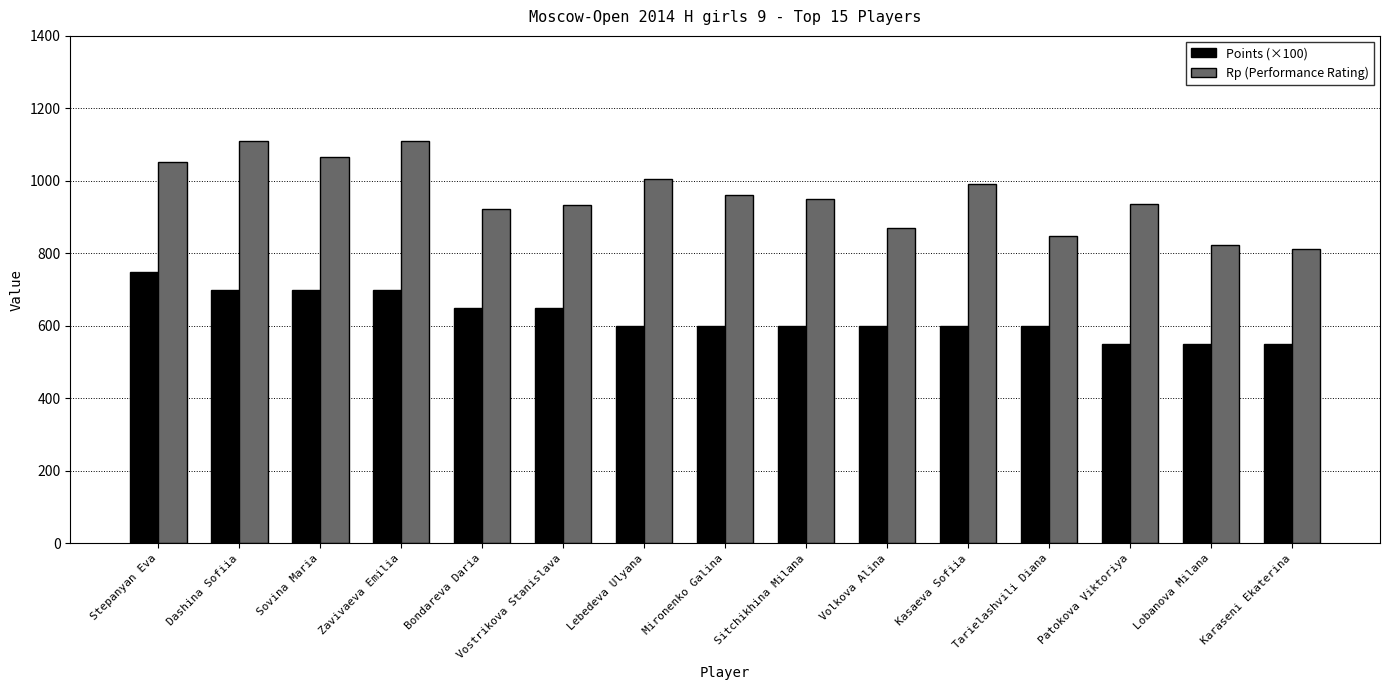

Rank the series by their maximum value, from lowest to highest.

Points (×100), Rp (Performance Rating)